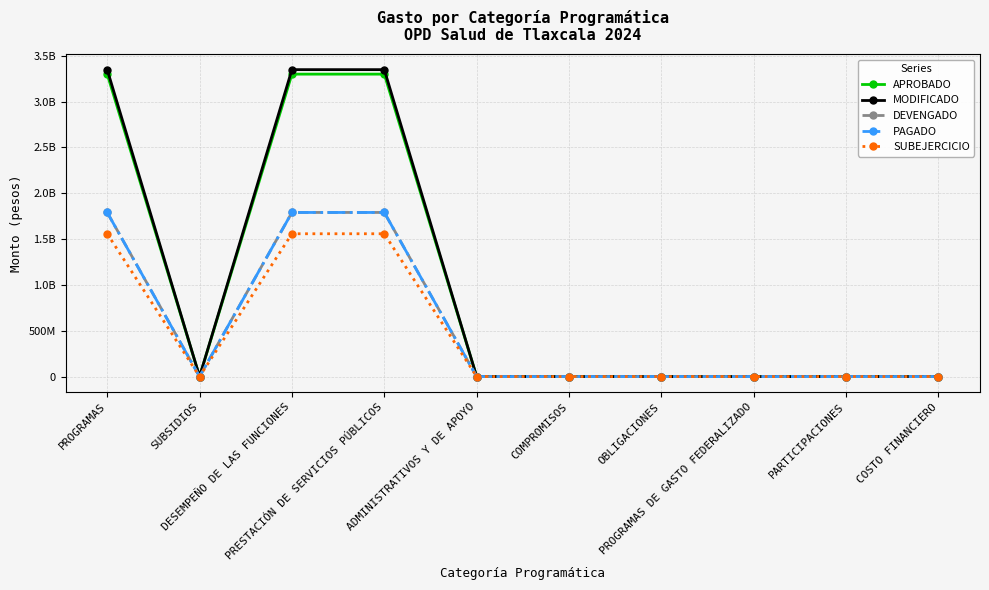

What are all the series names shown in the legend?

APROBADO, MODIFICADO, DEVENGADO, PAGADO, SUBEJERCICIO